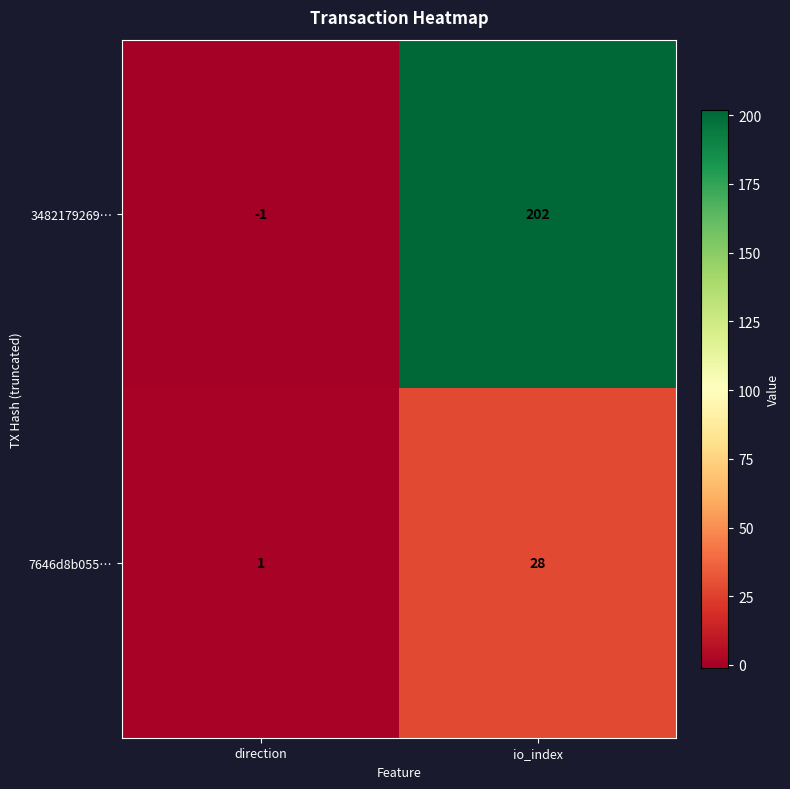

Which series has the largest total across all categories?

3482179269…